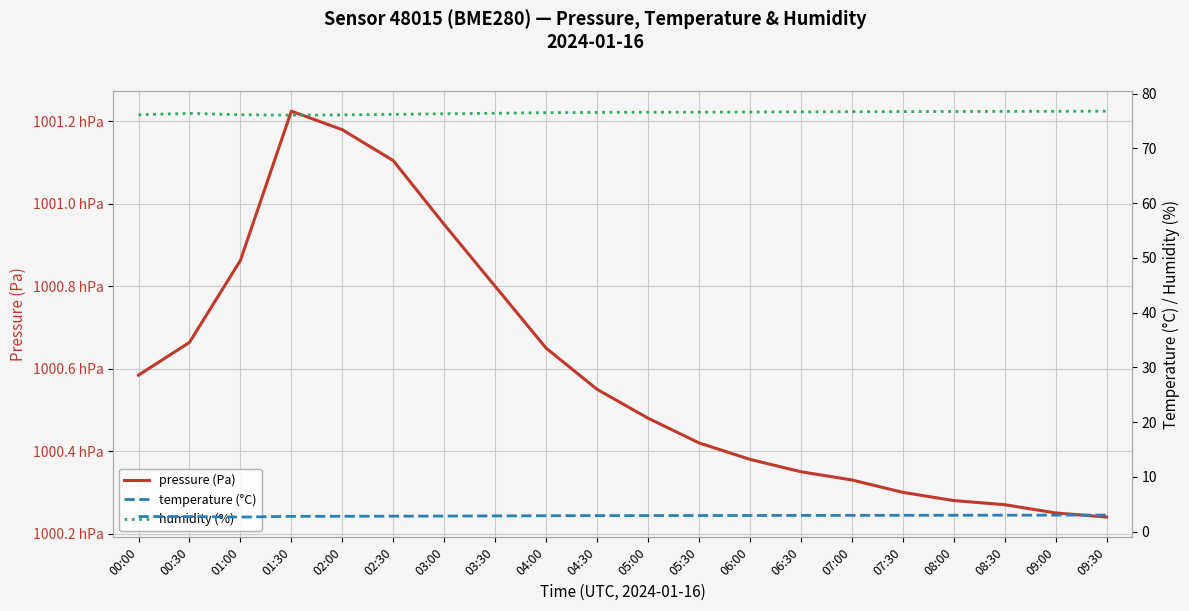

How many series are shown in this chart?

3